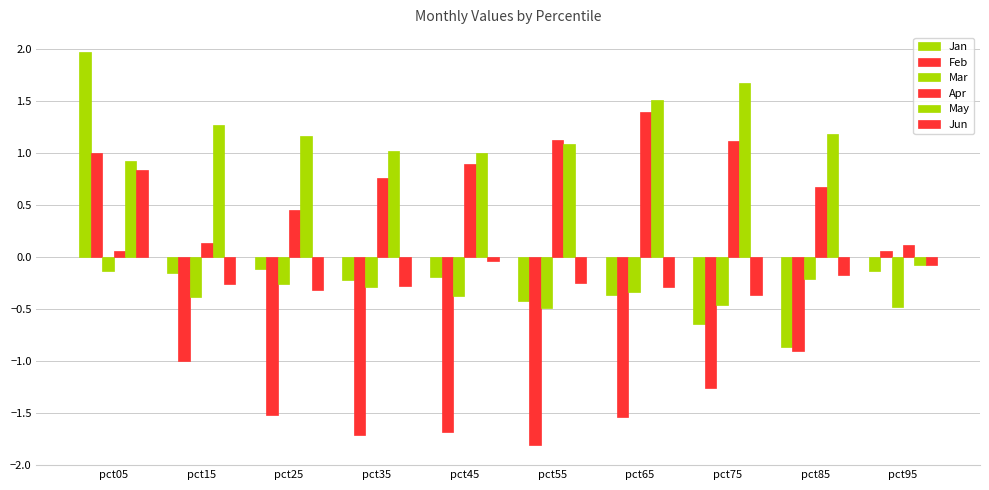

What is the value of the Mar bar at the 6th from the left?

-0.5